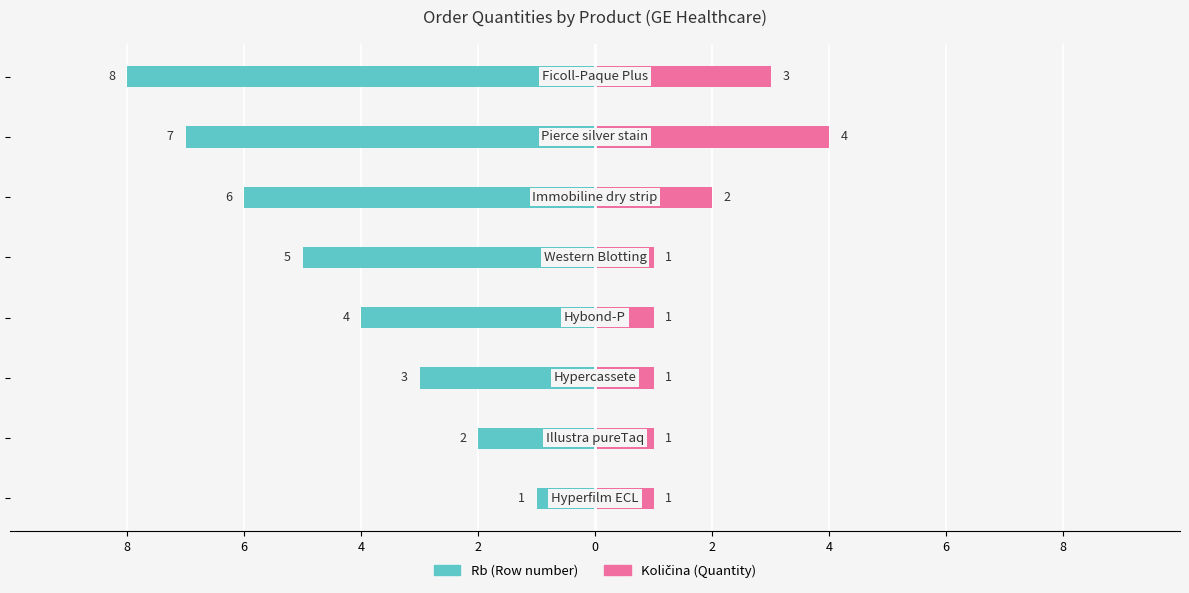

The Količina series shows 1 at 2. True or false?

True